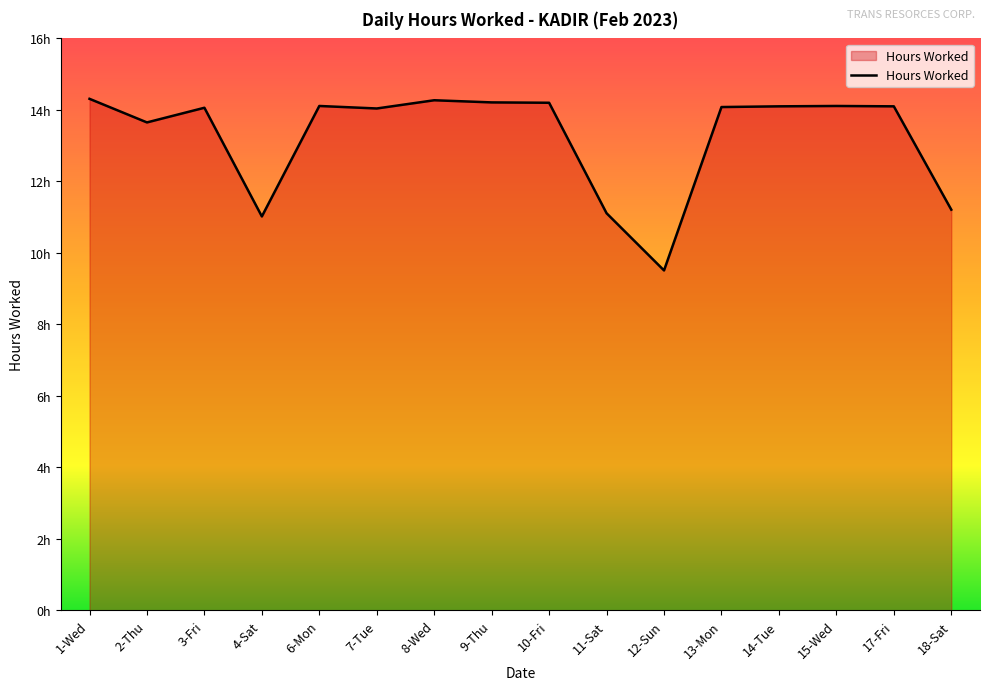

What is the value of the 5th point from the left?

14.1